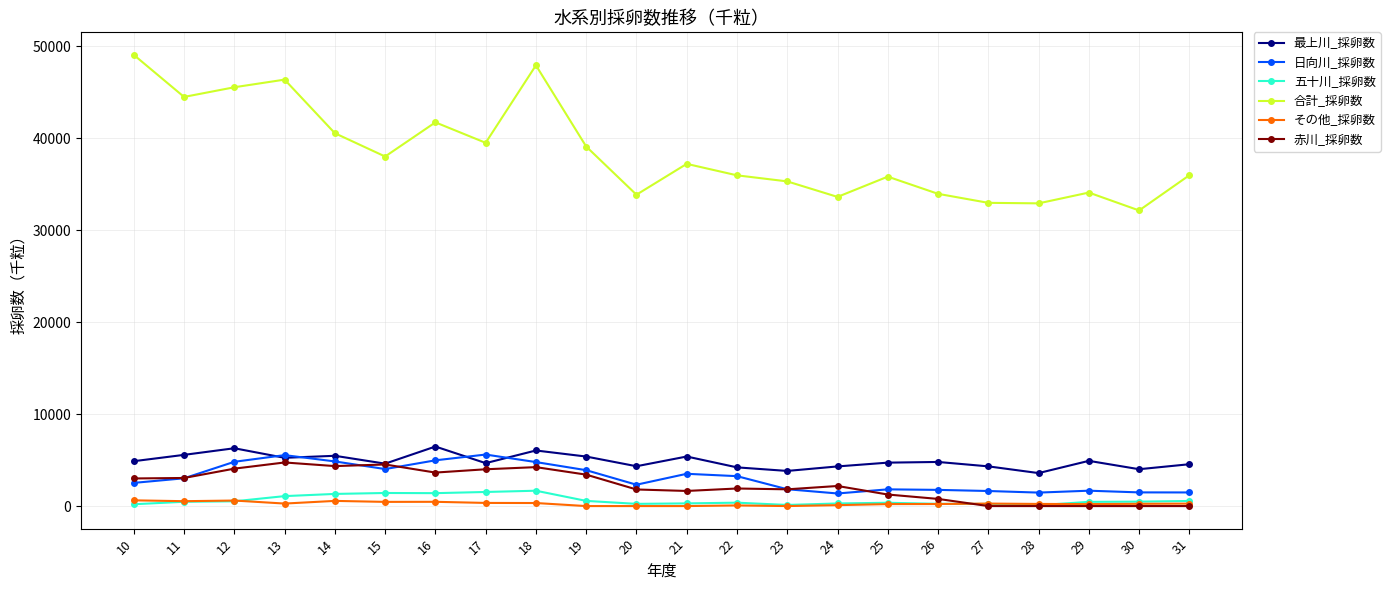

What is the value of the 日向川_採卵数 point at the 18th from the left?

1638.0